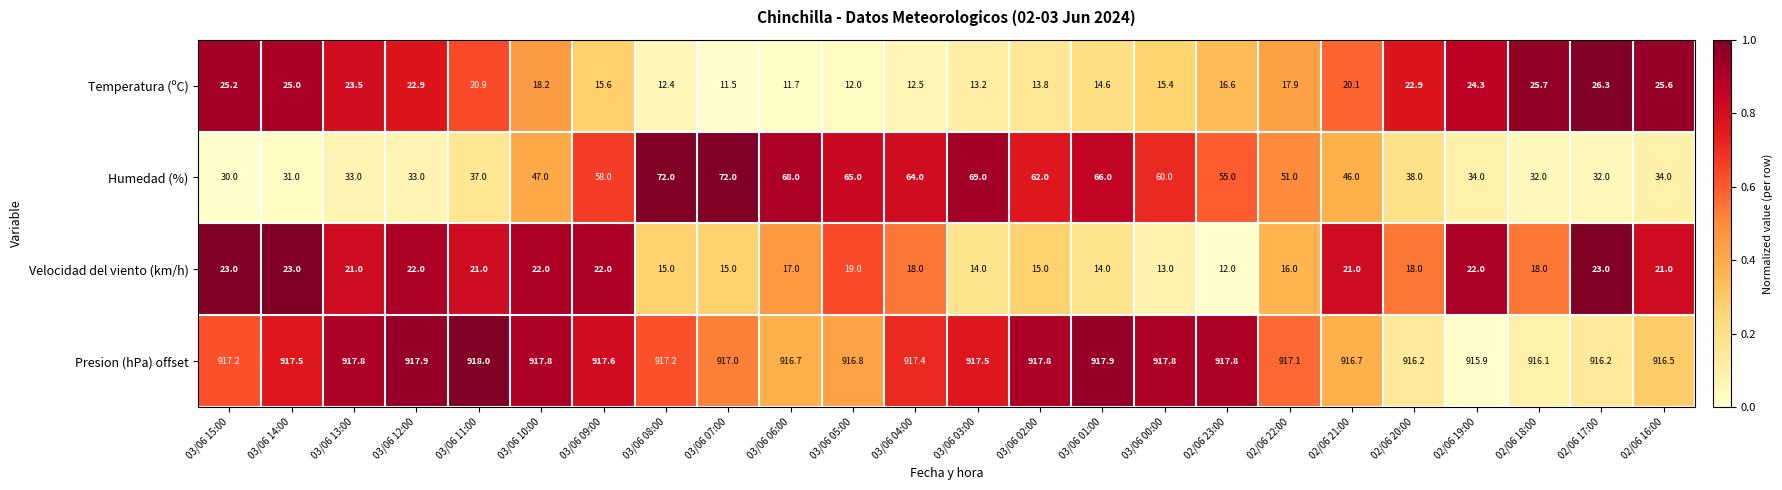

What is the sum of the Temperatura (ºC) values at 03/06 15:00 and 02/06 19:00?

49.5